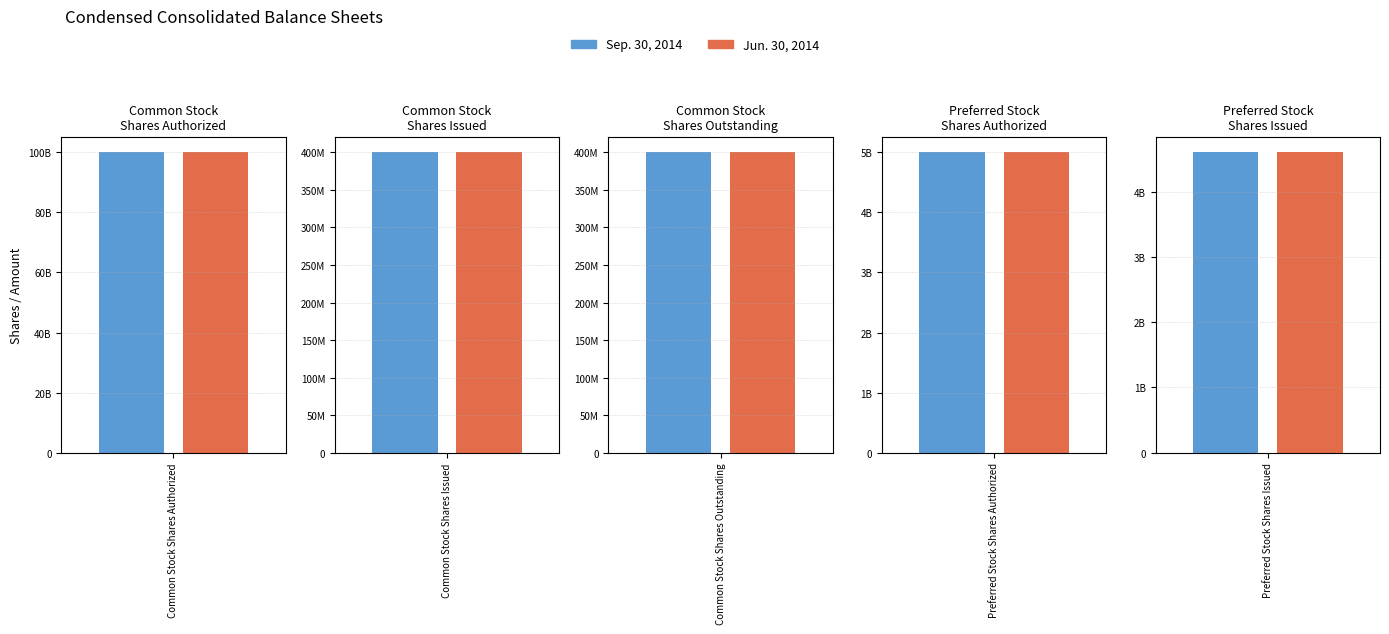

The Sep. 30, 2014 series shows 400000000 at Common Stock Shares Issued. True or false?

True